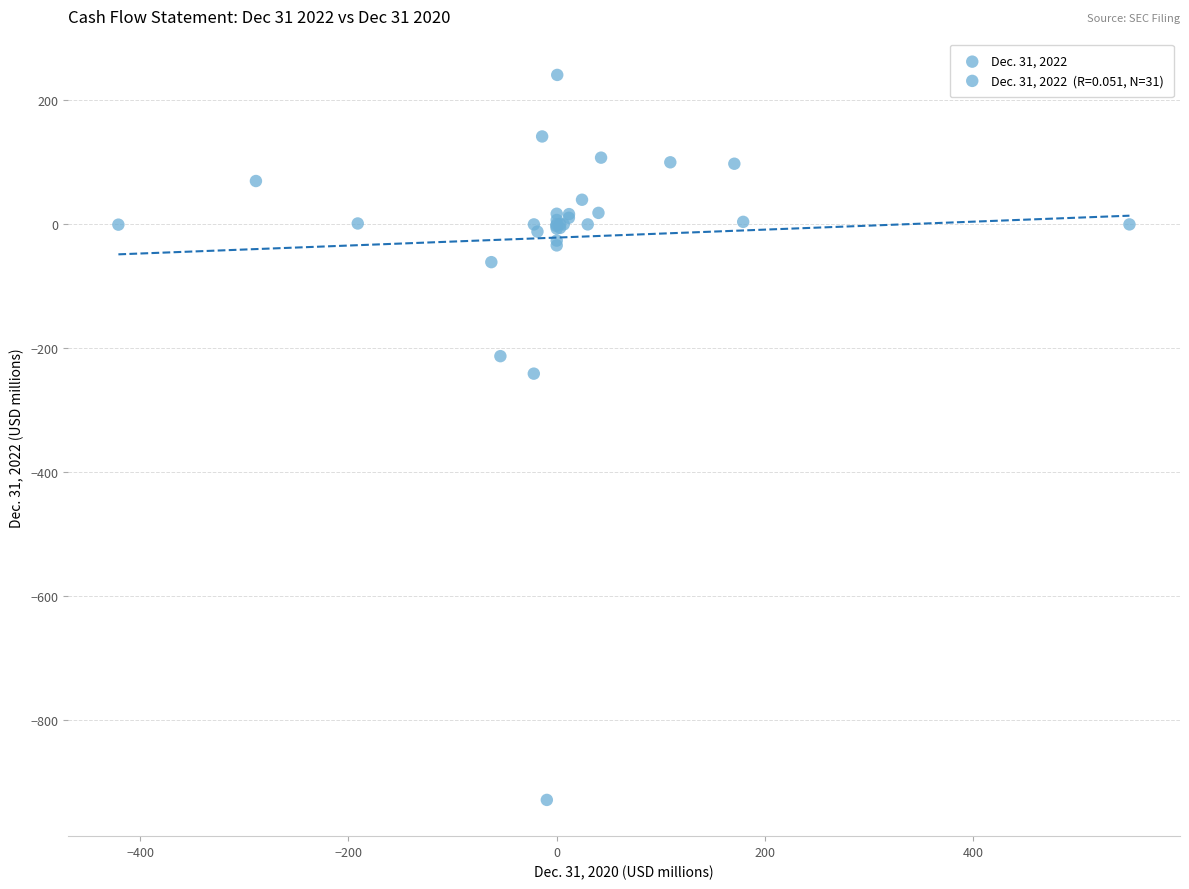

What Y value in the scatter plot is closest to -343?

-240.8